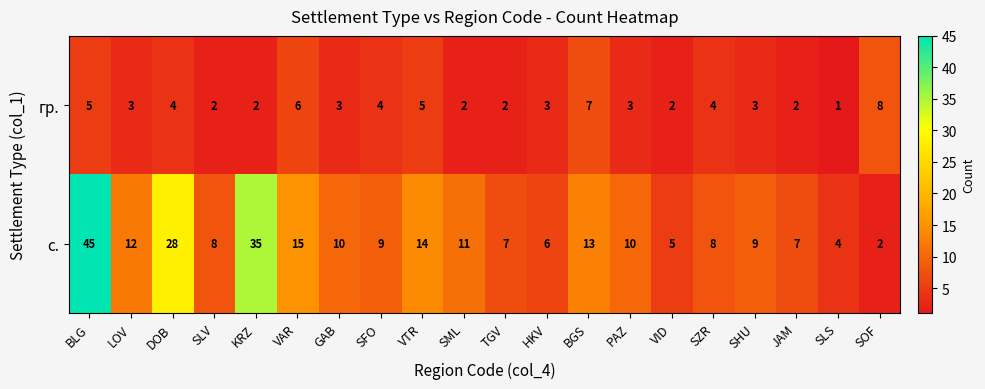

Is it true that с. equals 10 at GAB?

True